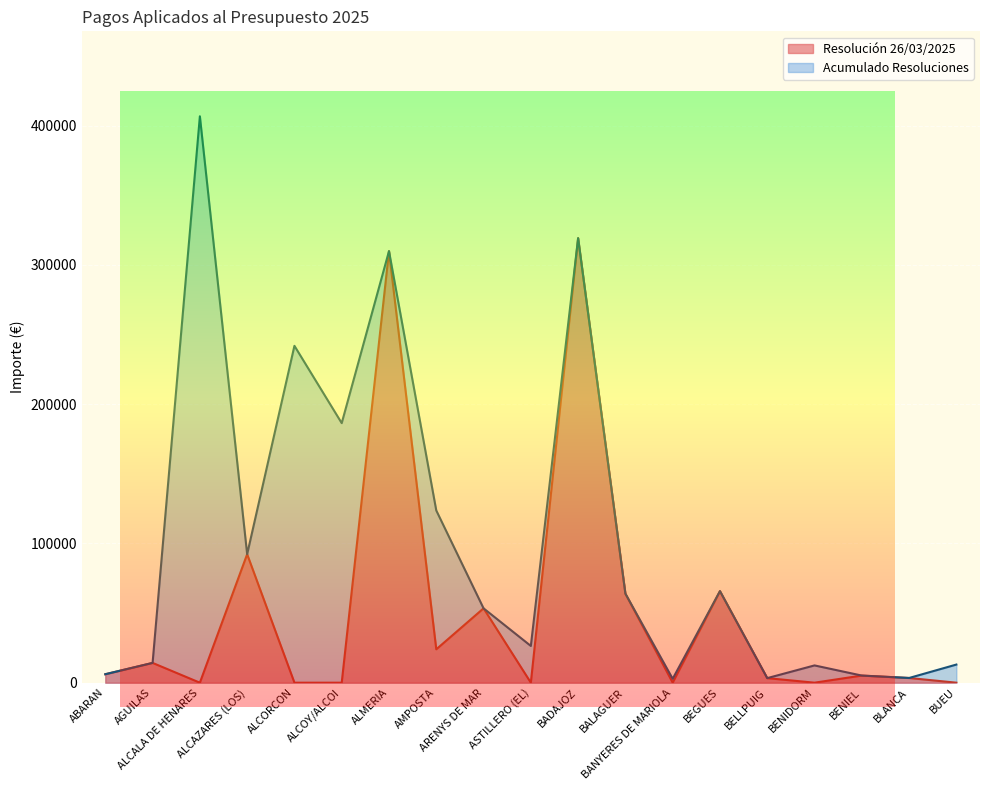

The Resolución 26/03/2025 series shows -135349.5 at ASTILLERO (EL). True or false?

False